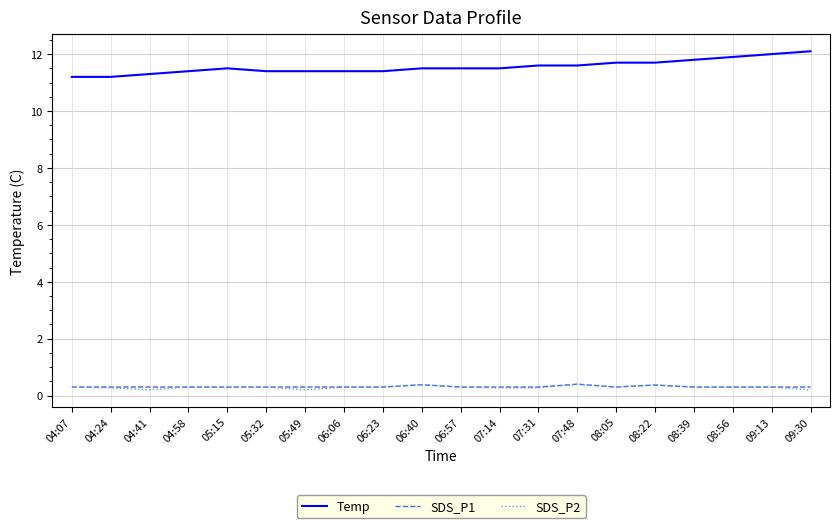

Which series has the widest spread of values?

Temp